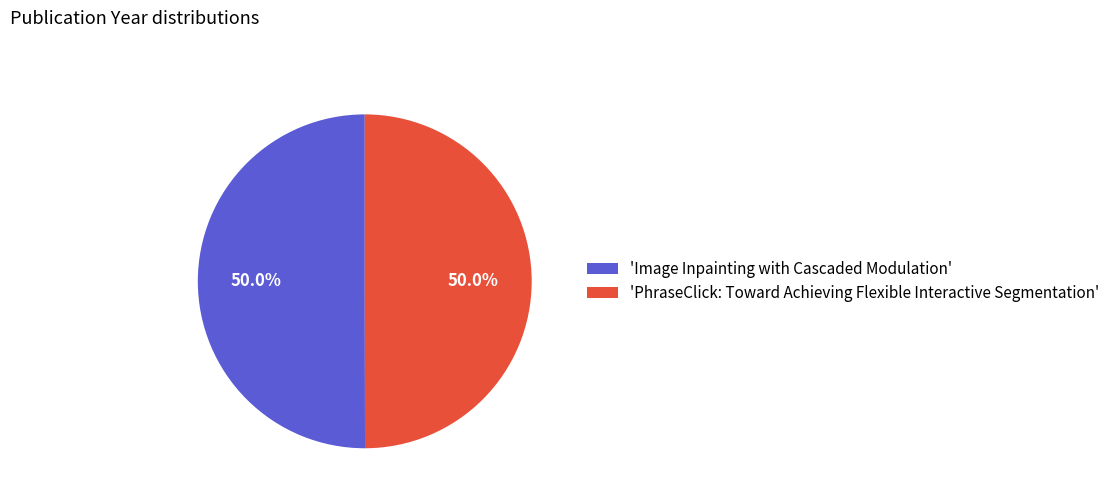

What is the ratio of the value at 'PhraseClick: Toward Achieving Flexible Interactive Segmentation' to the value at 'Image Inpainting with Cascaded Modulation'?

1.0